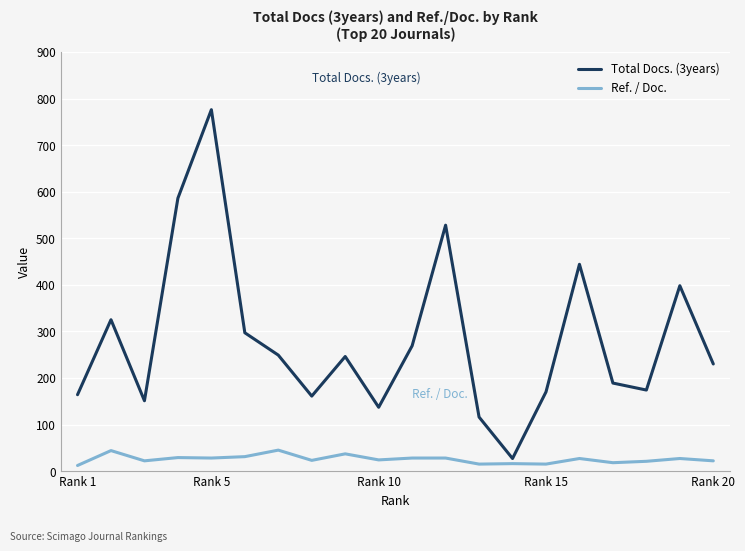

What is the difference between the maximum and minimum values in the Ref. / Doc. series?

33